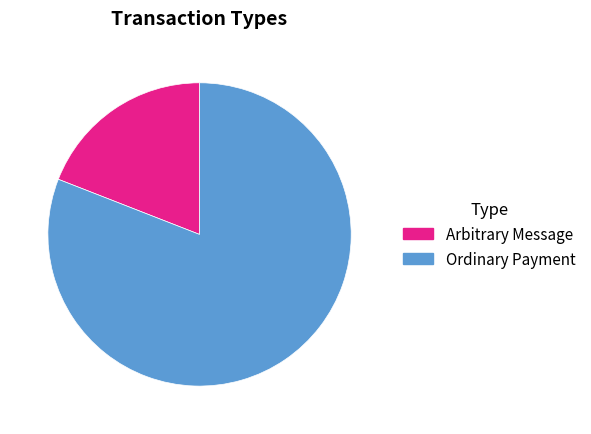

Count the number of slices in the pie.

2